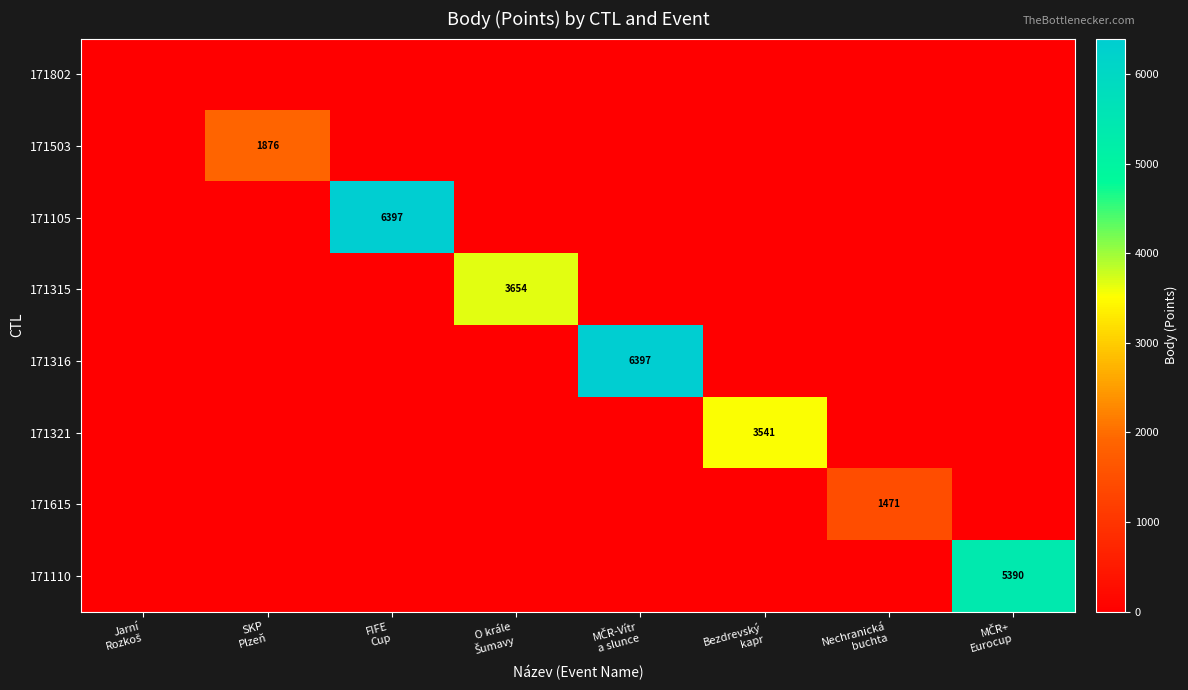

How many data points does each series have?

8